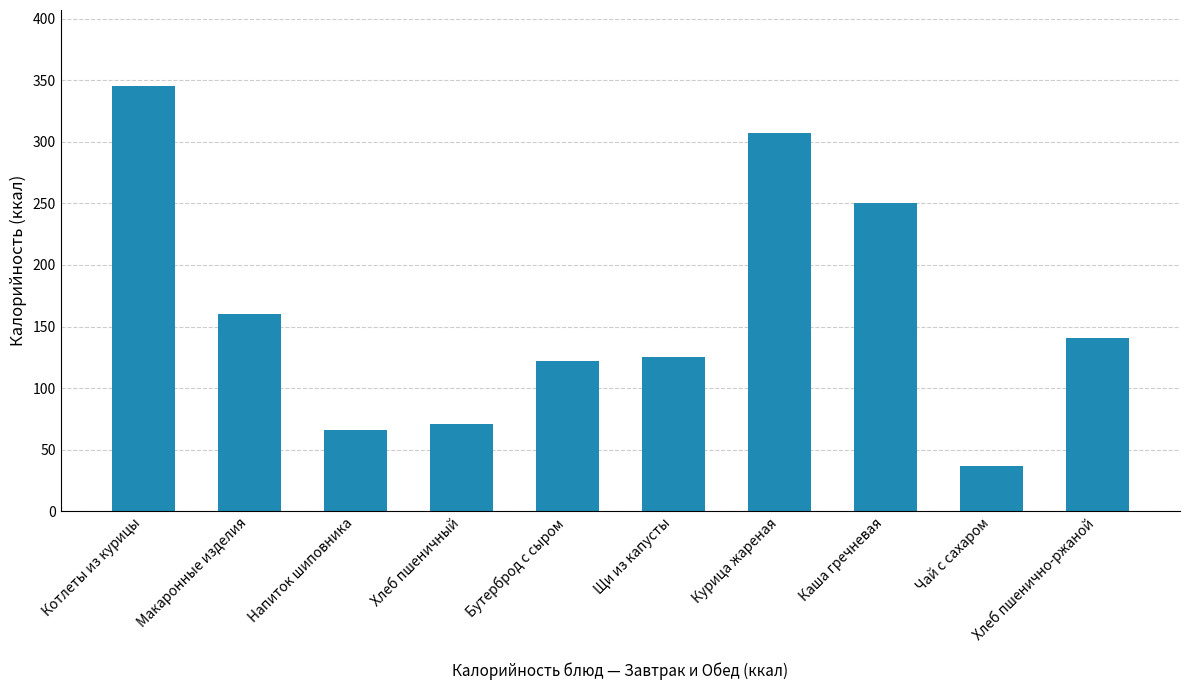

Count the number of data series in this chart.

1